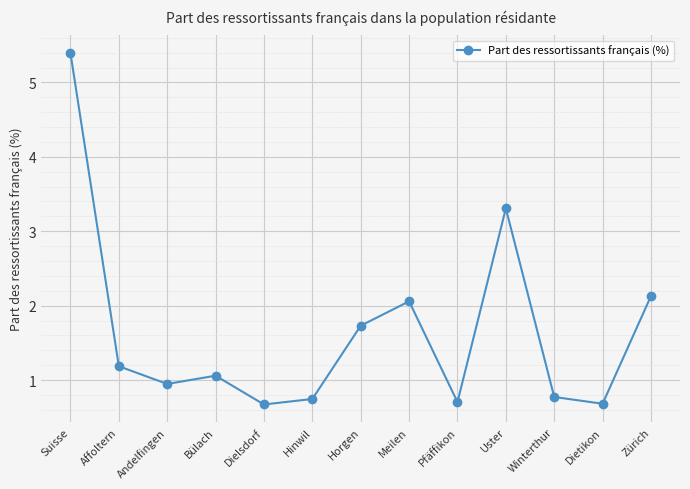

What is the smallest value displayed?

0.7